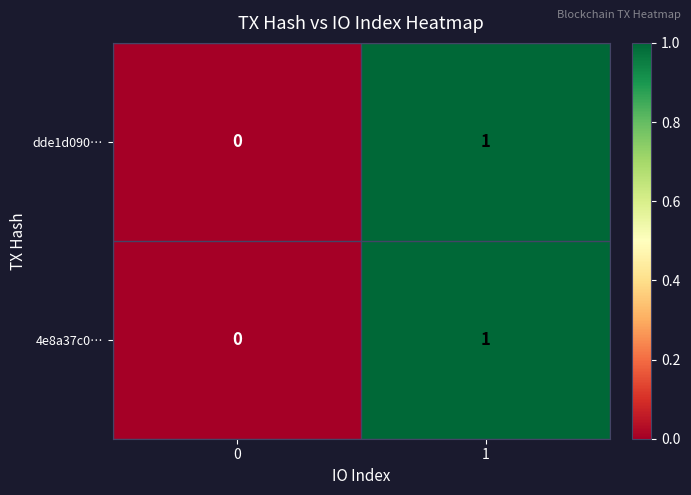

True or false: dde1d090… has a value of 1 at 1.

True